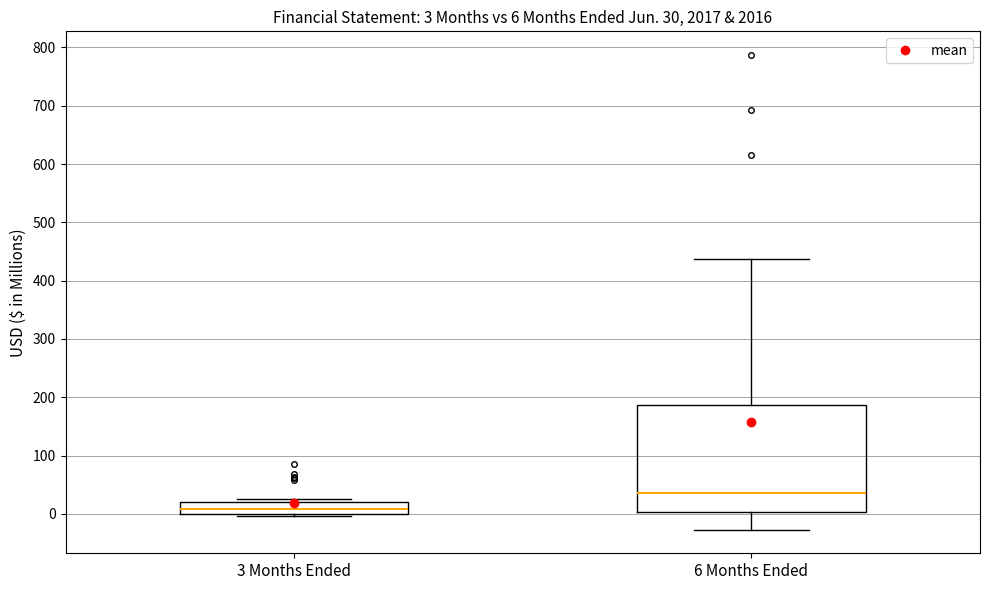

Comparing the boxes themselves (not the whiskers), which one is the tallest?

6 Months Ended